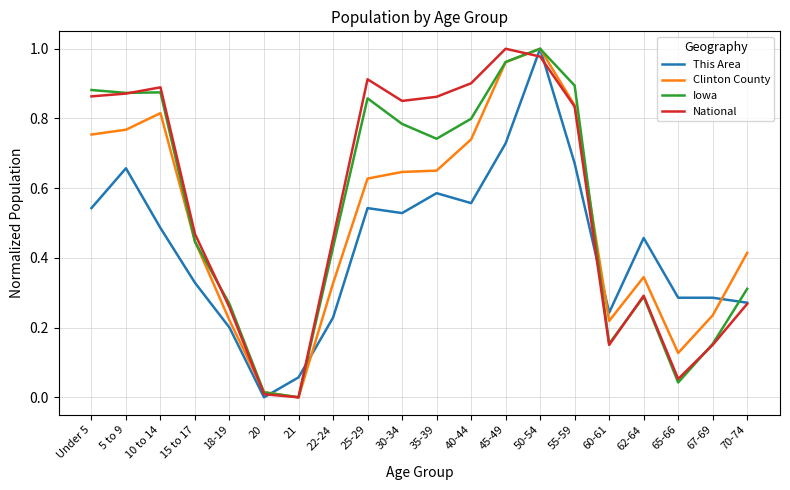

Which series changed the most between 10 to 14 and 45-49?

This Area